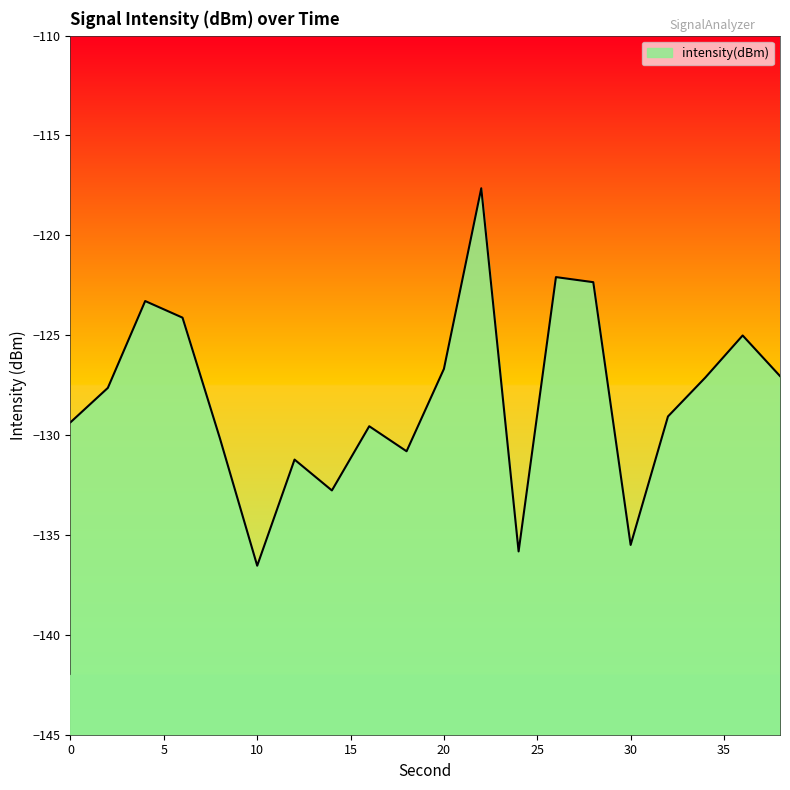

How many categories are shown in the chart?

20